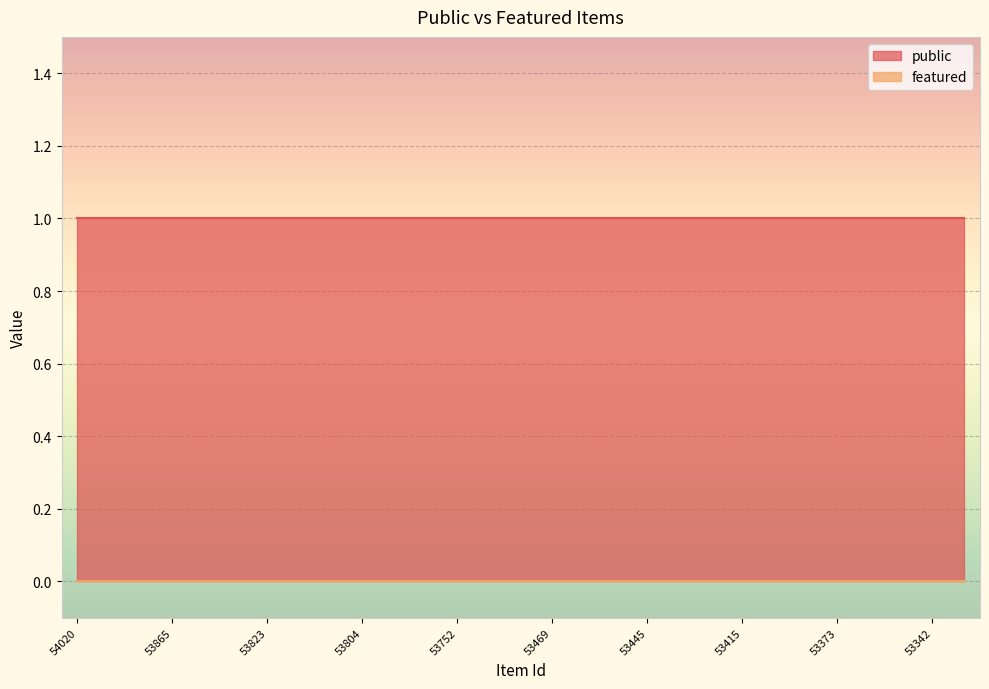

Rank the series at 53463 from lowest to highest value.

featured, public